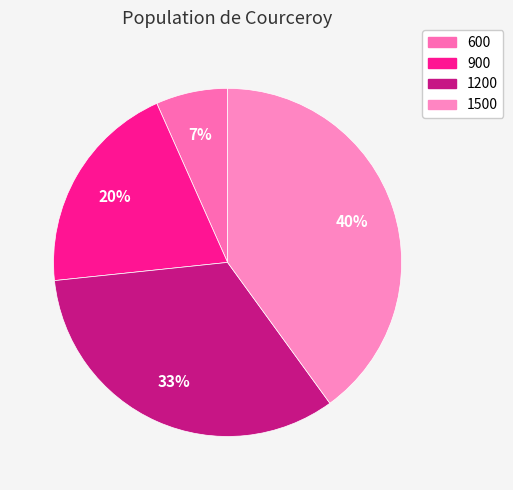

To the nearest percent, what is the average slice percentage?

25%